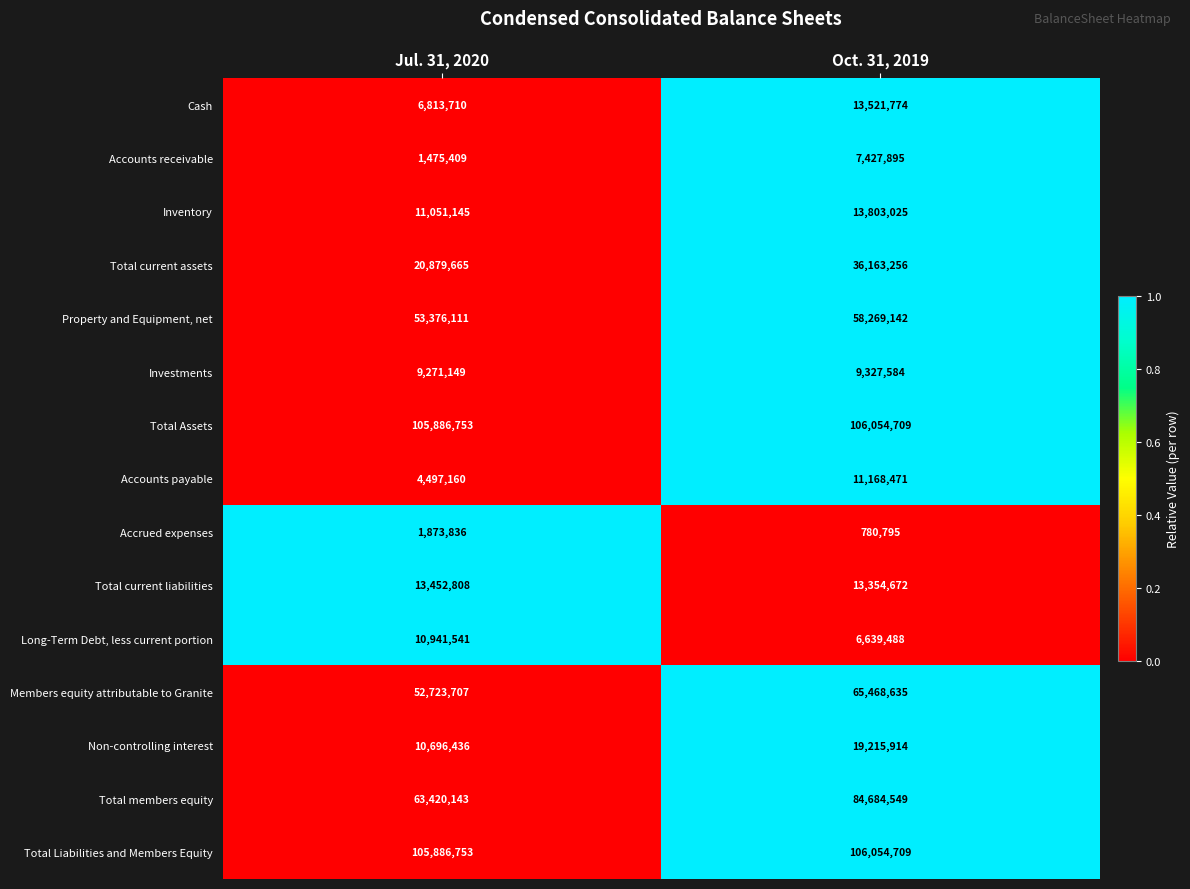

Between Jul. 31, 2020 and Oct. 31, 2019, which series saw the biggest shift?

Total members equity